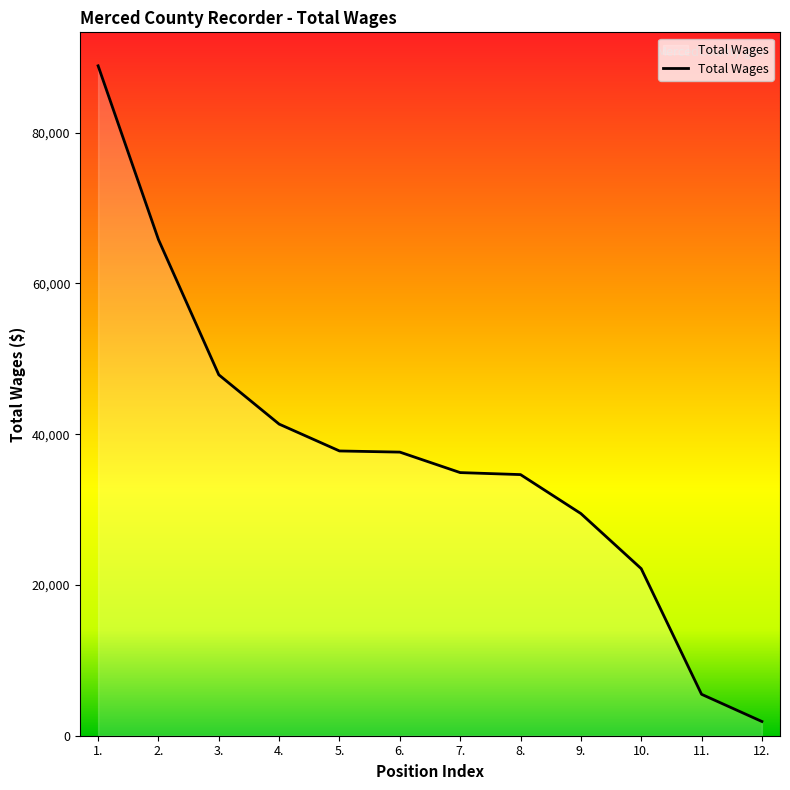

Which label corresponds to the smallest value in the chart?

12.